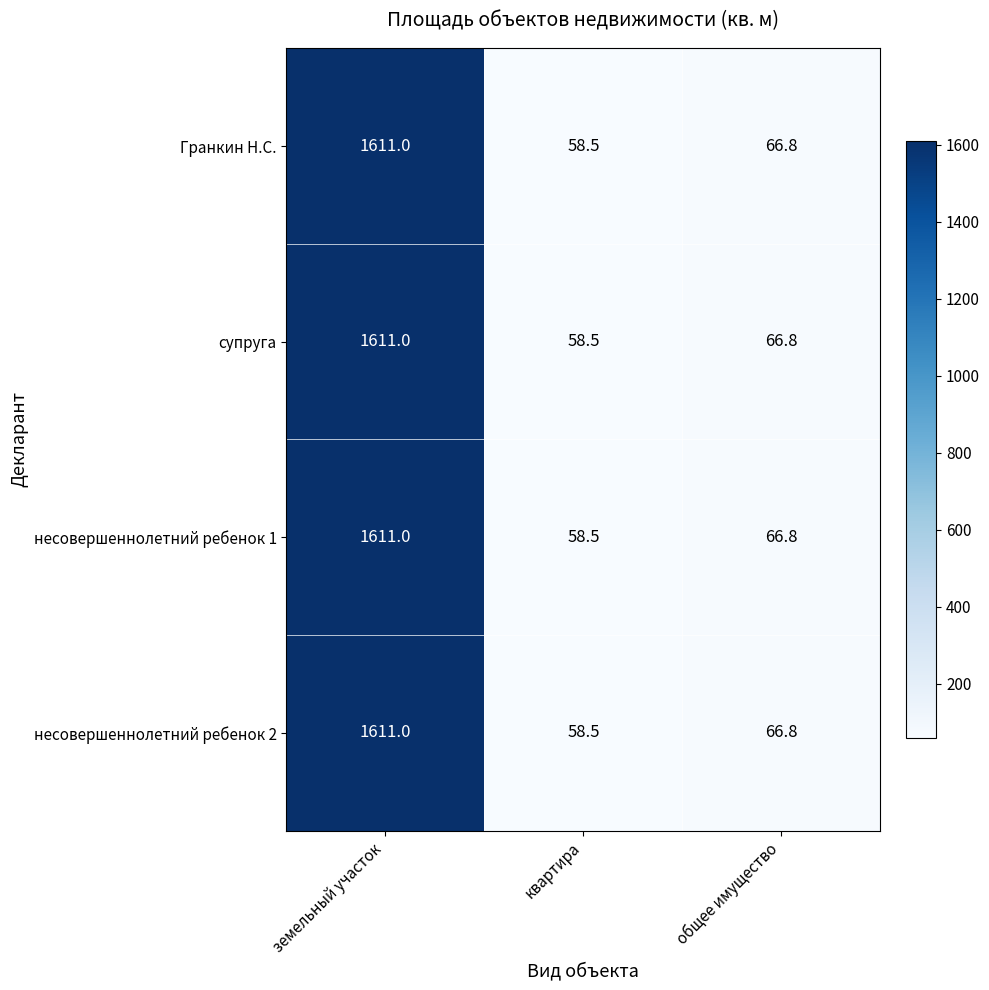

Which category has the highest value across all series?

земельный участок